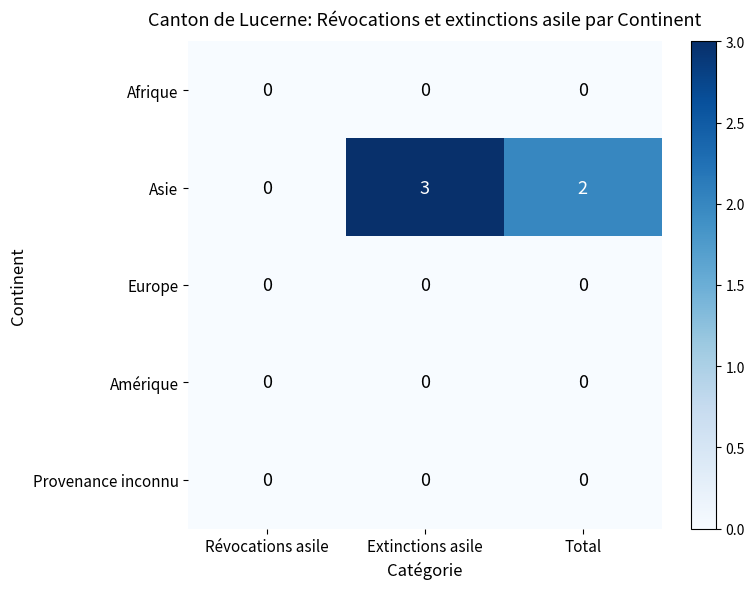

Which series has the widest spread of values?

Asie